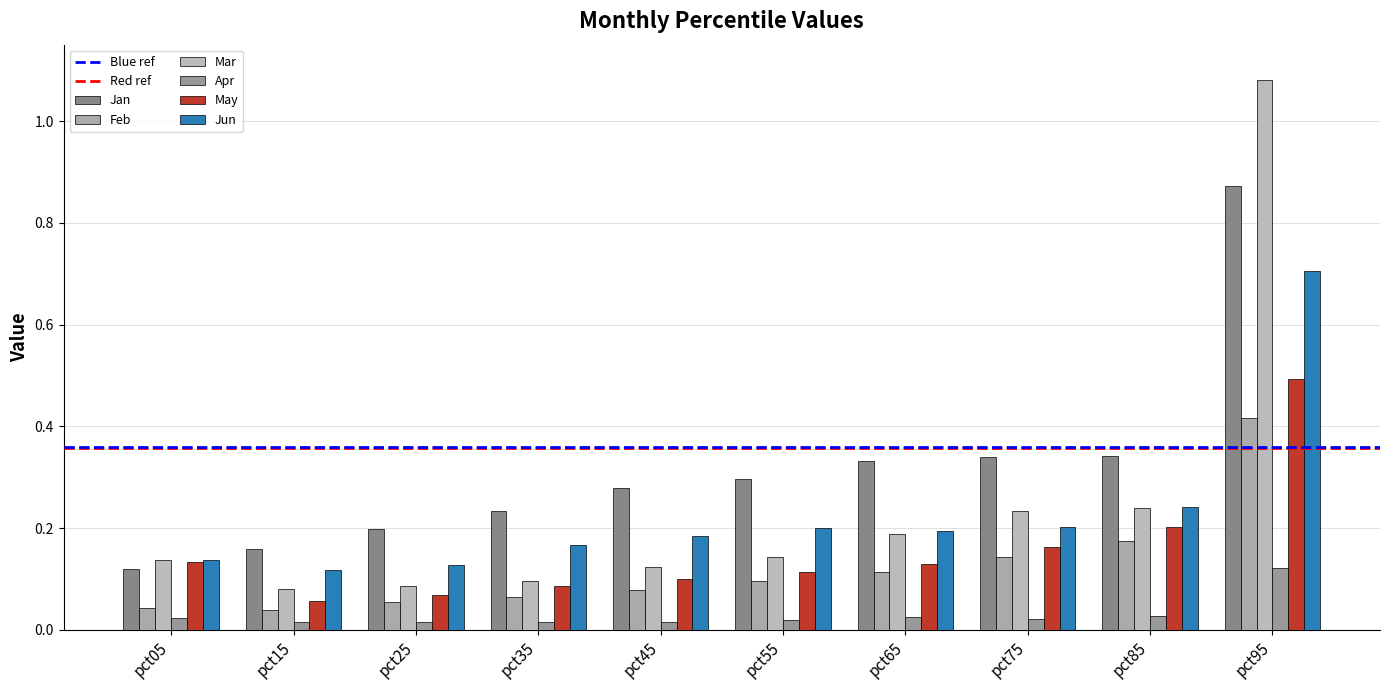

Reading left to right, extract all data points from this chart.

Jan: 0.1	0.2	0.2	0.2	0.3	0.3	0.3	0.3	0.3	0.9
Feb: 0.0	0.0	0.1	0.1	0.1	0.1	0.1	0.1	0.2	0.4
Mar: 0.1	0.1	0.1	0.1	0.1	0.1	0.2	0.2	0.2	1.1
Apr: 0.0	0.0	0.0	0.0	0.0	0.0	0.0	0.0	0.0	0.1
May: 0.1	0.1	0.1	0.1	0.1	0.1	0.1	0.2	0.2	0.5
Jun: 0.1	0.1	0.1	0.2	0.2	0.2	0.2	0.2	0.2	0.7